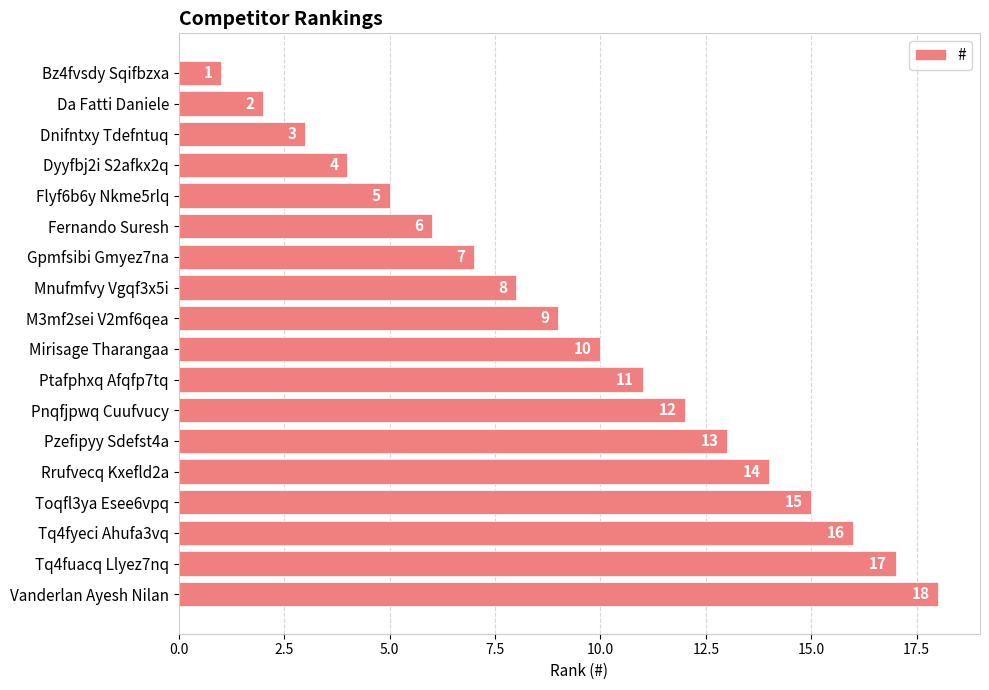

How many data points does each series have?

18